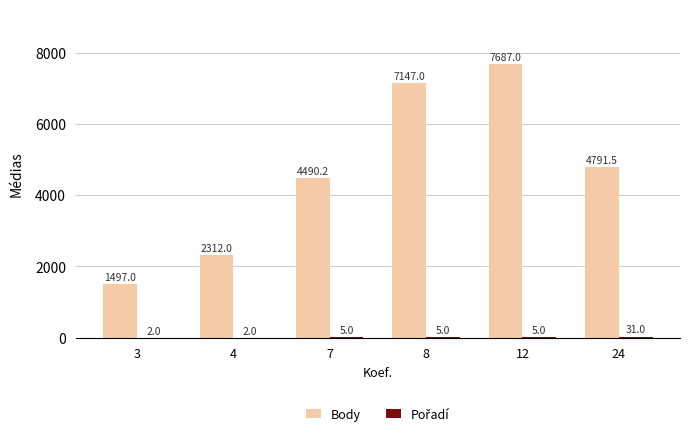

Are the bars horizontal?

No